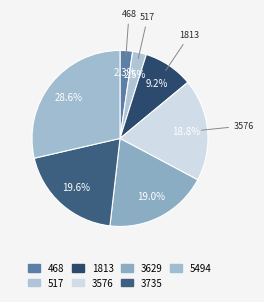

To the nearest percent, what is the average slice percentage?

14%